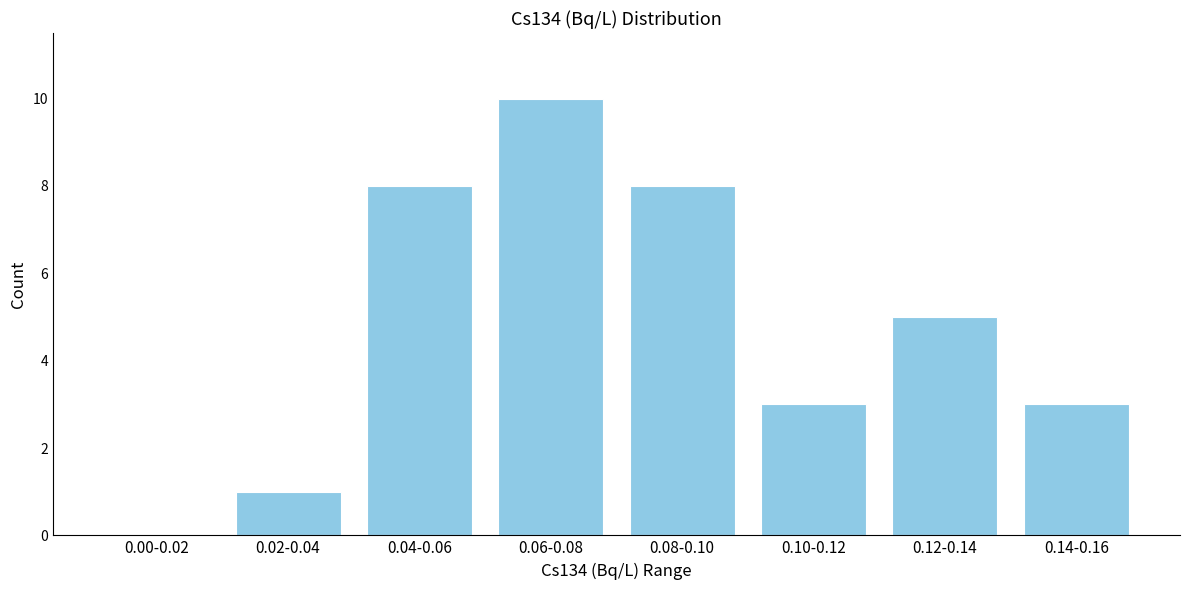

Reading left to right, what are all the values shown in this chart?

0.00-0.02=0	0.02-0.04=1	0.04-0.06=8	0.06-0.08=10	0.08-0.10=8	0.10-0.12=3	0.12-0.14=5	0.14-0.16=3